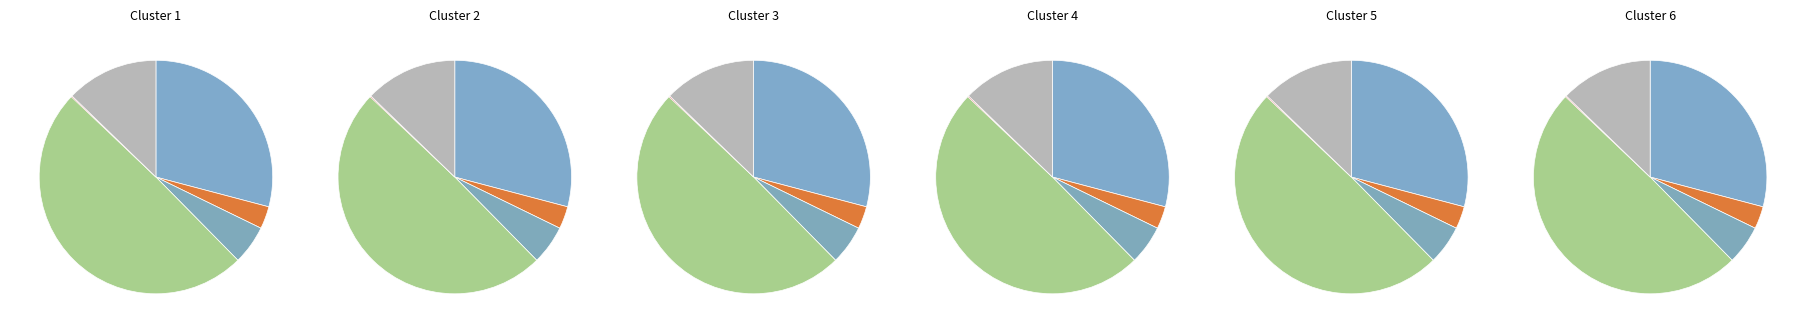

Count the number of slices in the pie.

6